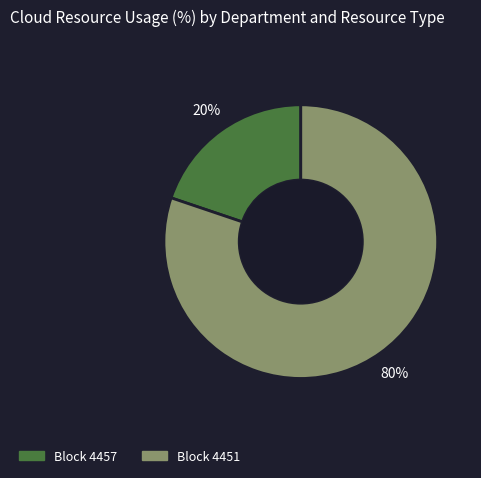

Is there any slice that represents more than half of the pie?

Yes